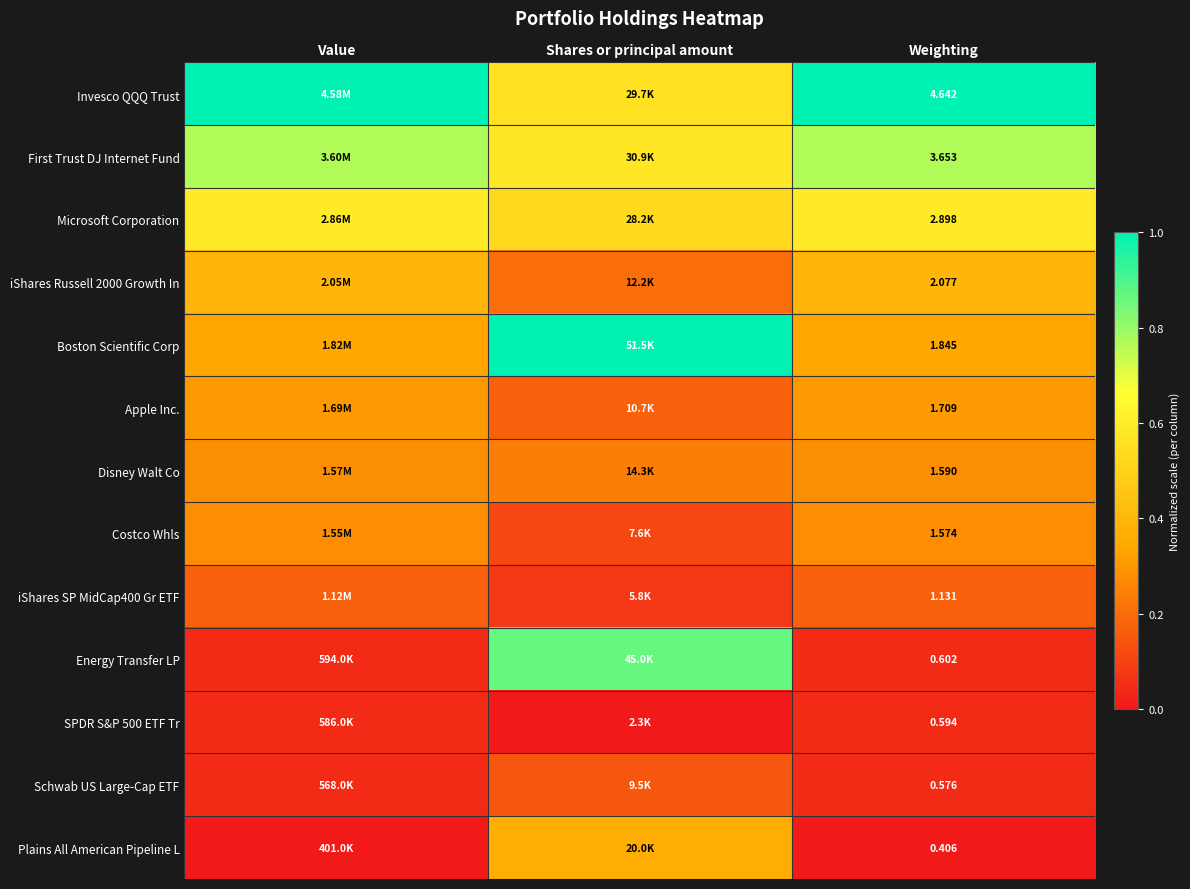

The Apple Inc. series shows 0.3 at Value. True or false?

True